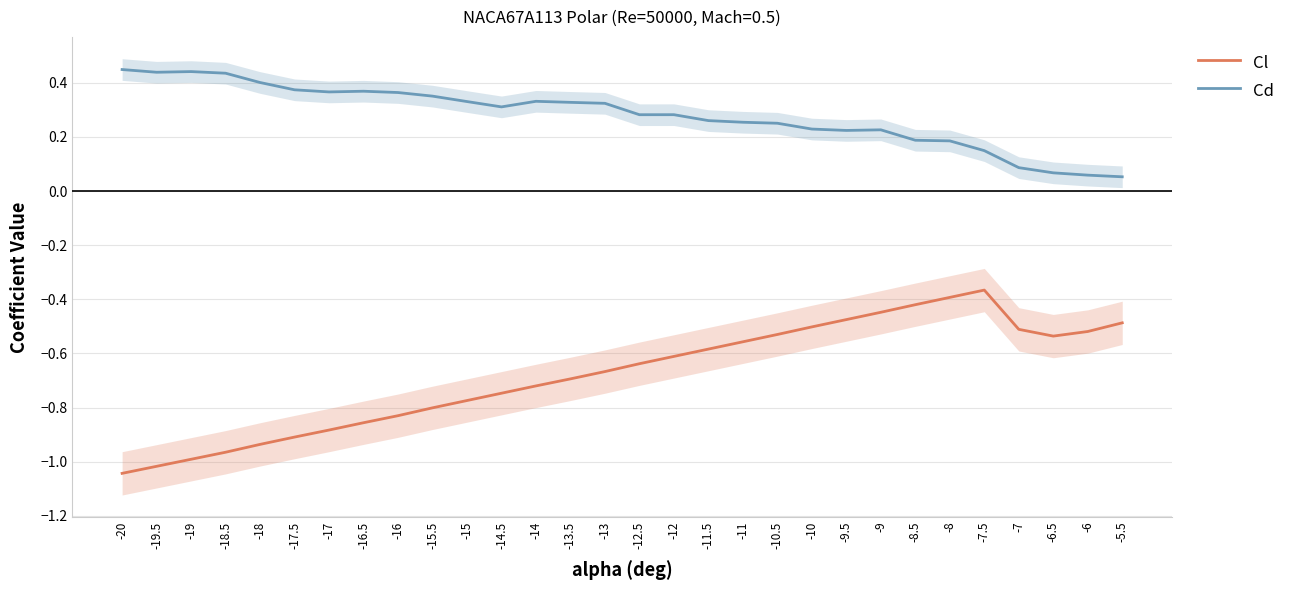

At which label is Cl closest to 0?

-7.5